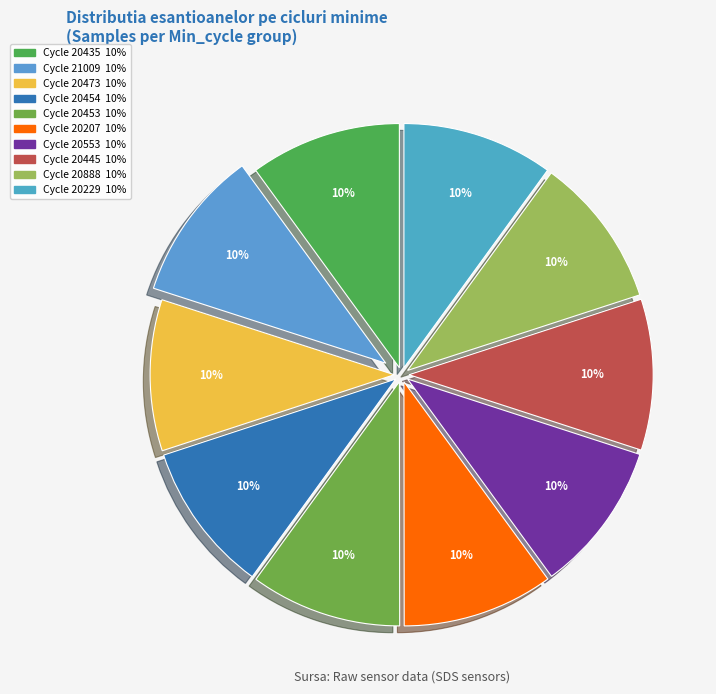

How many slices are in this pie chart?

10